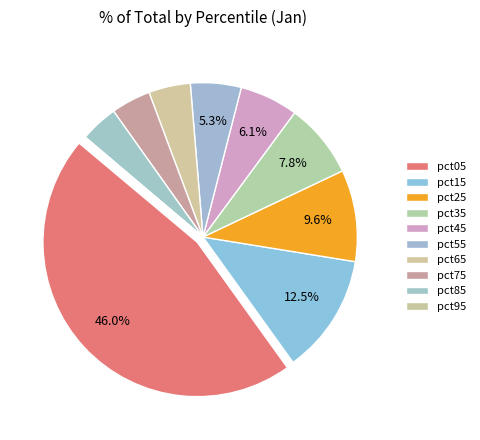

Which category has the biggest portion of the pie?

pct05